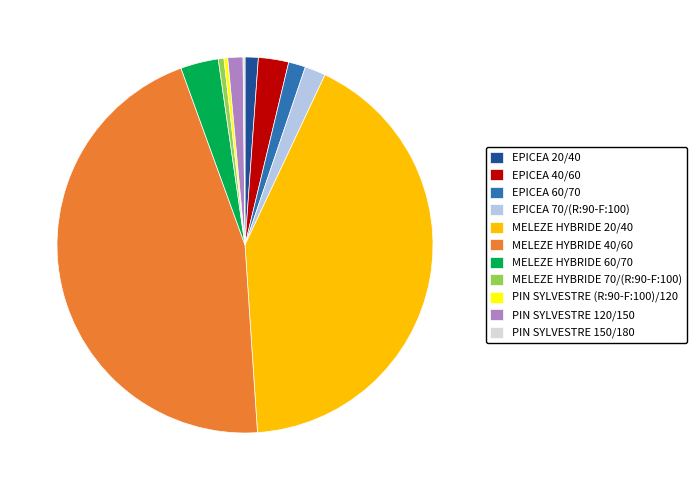

Is there a majority slice in this chart?

No